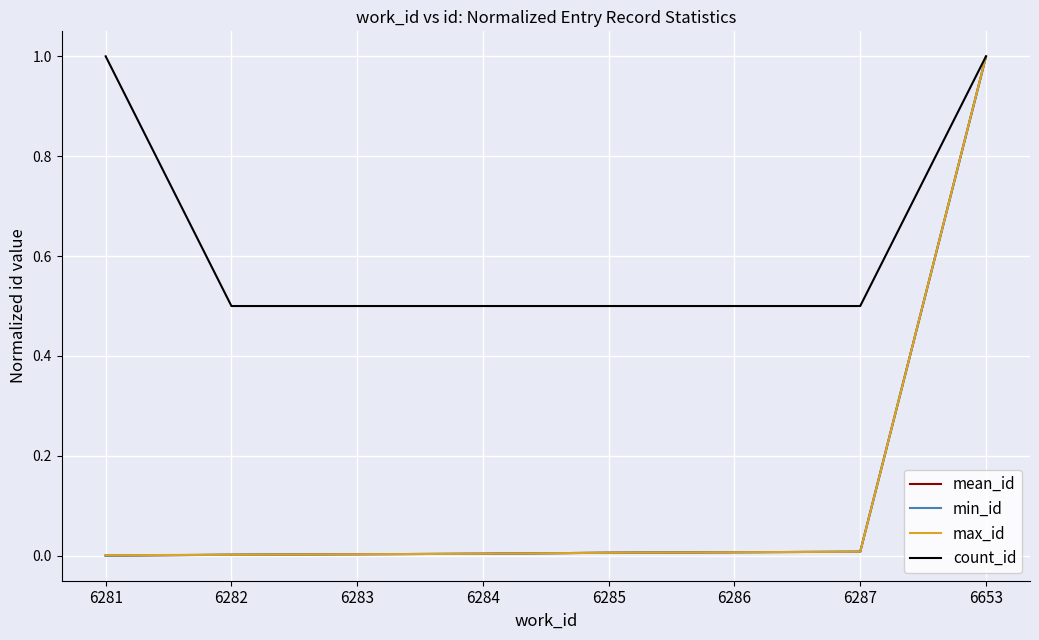

True or false: min_id has a value of 0.0 at 6287.

True